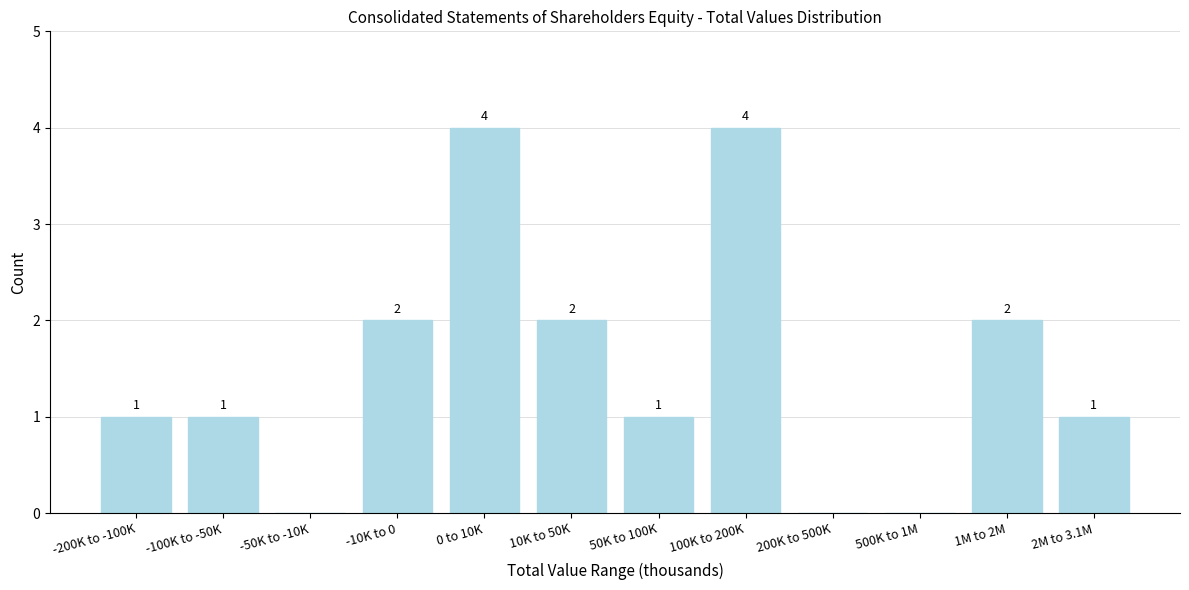

Reading left to right, list all the values displayed in this chart.

-200K to -100K=1	-100K to -50K=1	-50K to -10K=0	-10K to 0=2	0 to 10K=4	10K to 50K=2	50K to 100K=1	100K to 200K=4	200K to 500K=0	500K to 1M=0	1M to 2M=2	2M to 3.1M=1